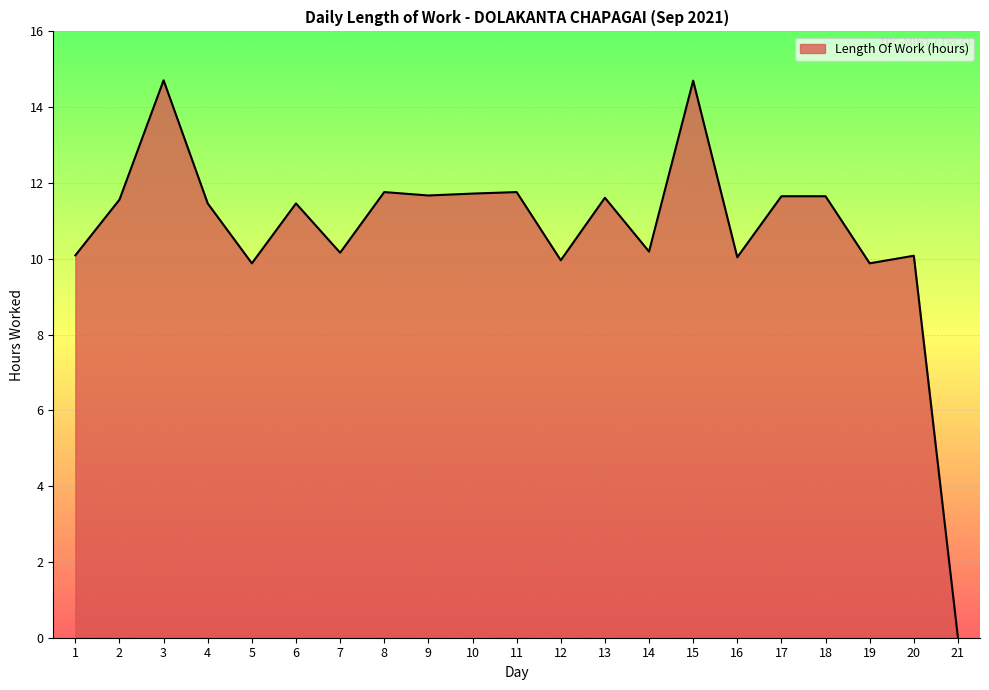

At which label does the data first exceed 11?

2